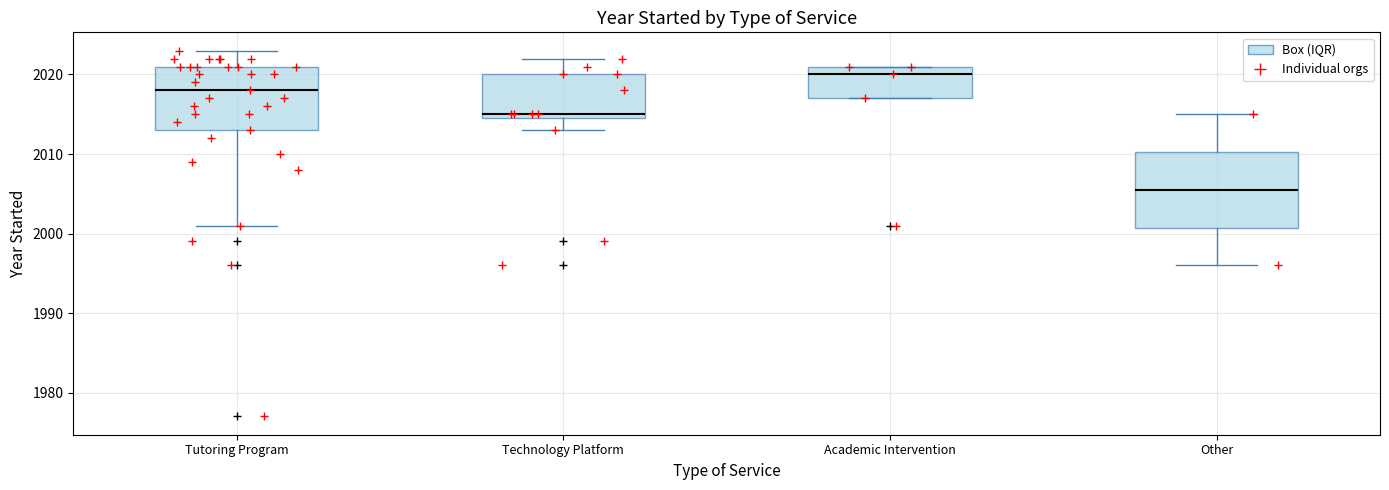

Reading left to right, transcribe this box plot: for each box, give where its median line is, the range the box spans, and where its two whiskers end, as read against the y-axis. The values are not printed on the chart, so give them approximately, as read against the axis.

Tutoring Program: median 2018, box 2013 to 2021, whiskers 2001 to 2023
Technology Platform: median 2015 (just above the box's lower edge), box 2015 to 2020, whiskers 2013 to 2022
Academic Intervention: median 2020, box 2017 to 2021, whiskers 2017 to 2021
Other: median 2006, box 2001 to 2010, whiskers 1996 to 2015